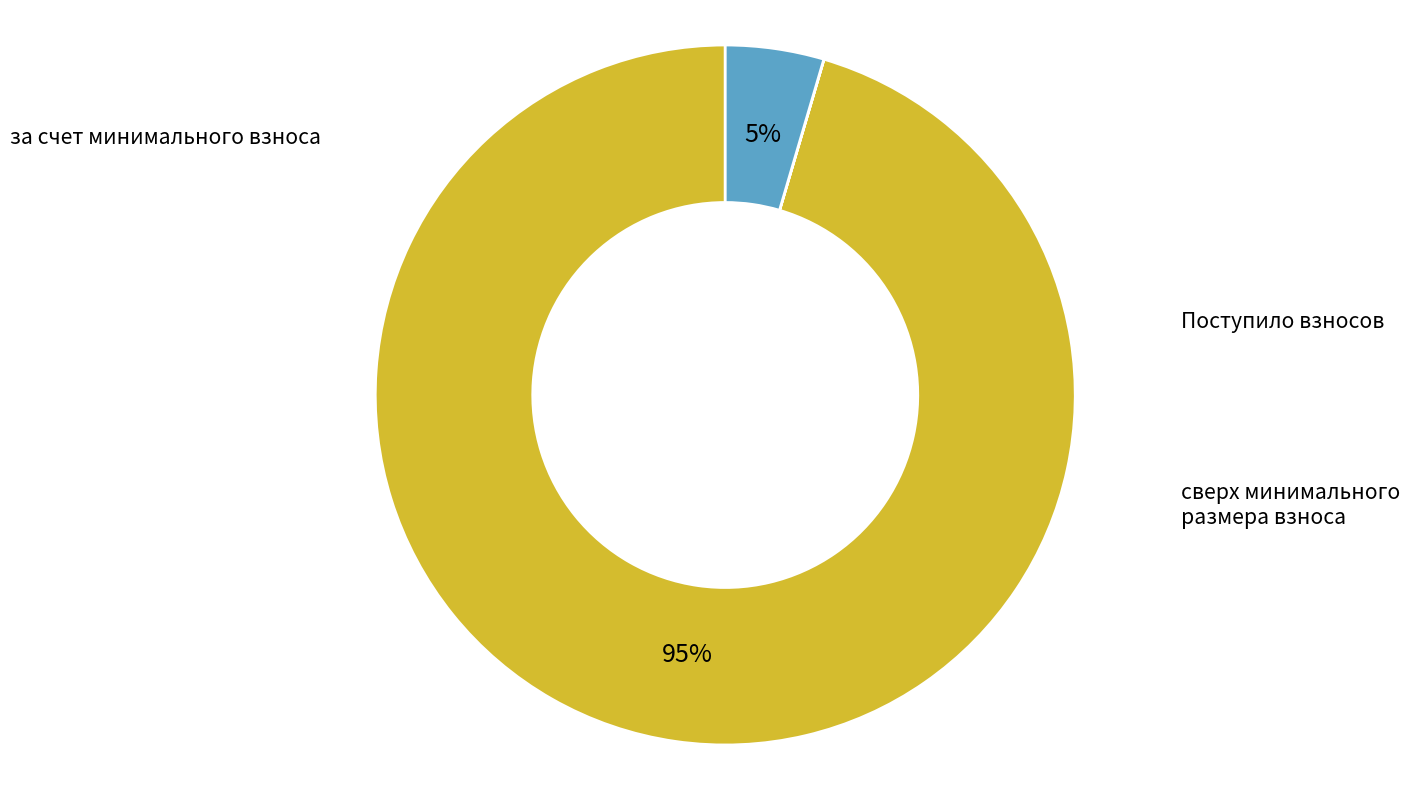

Does any single category account for the majority?

Yes